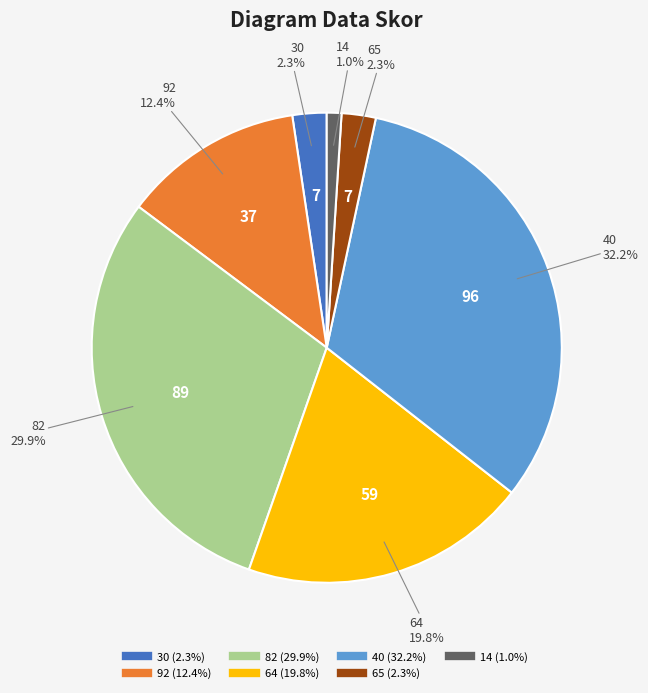

To the nearest percent, what is the difference between the largest and smallest slice percentages?

31%